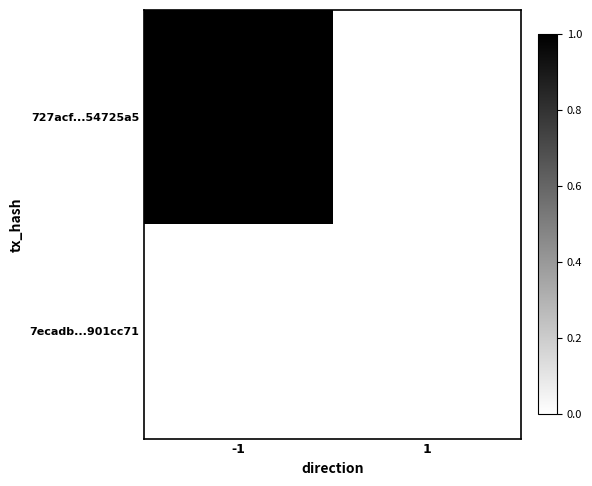

Count the number of data series in this chart.

2